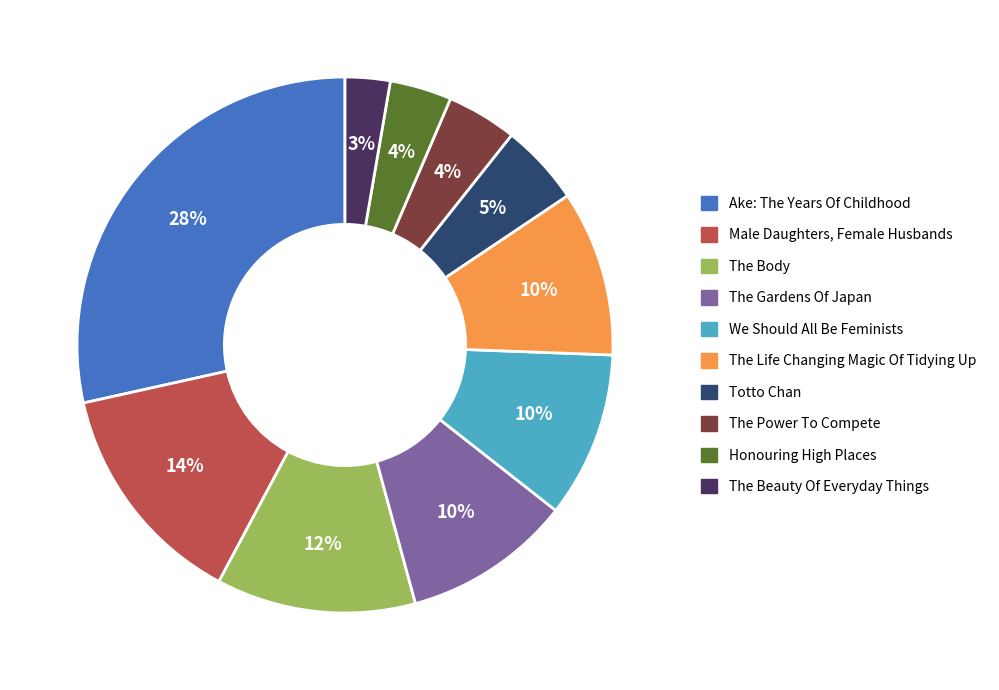

To the nearest percent, what is the difference between the Honouring High Places and We Should All Be Feminists slice percentages?

6%